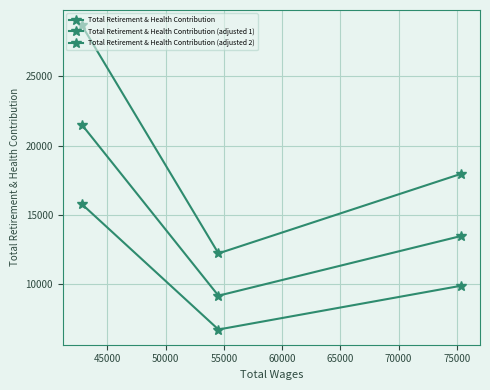

How many data points in Total Retirement & Health Contribution are less than 17963?

1